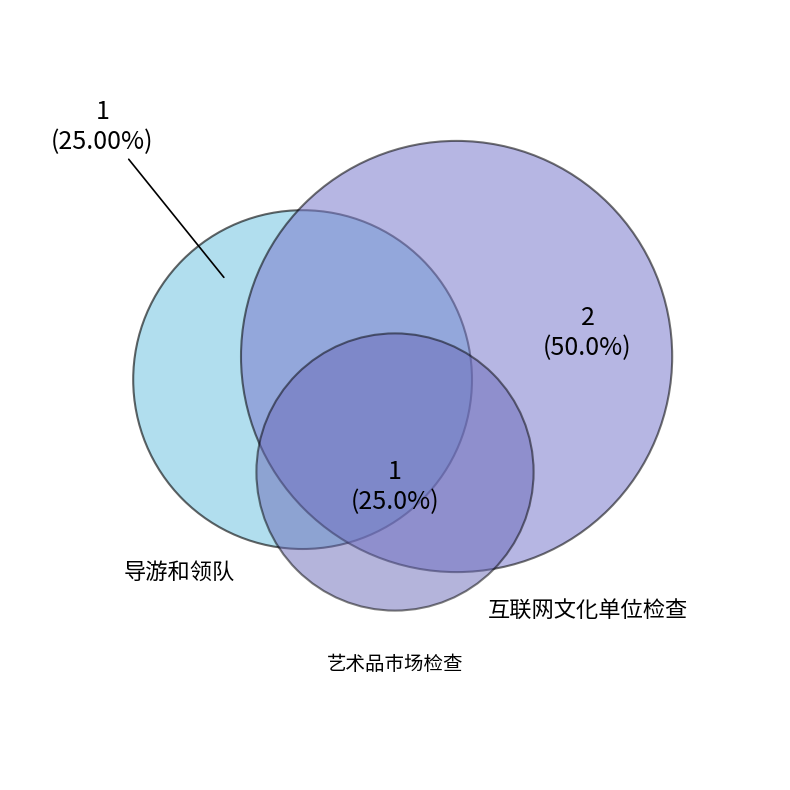

How many slices are in this pie chart?

3